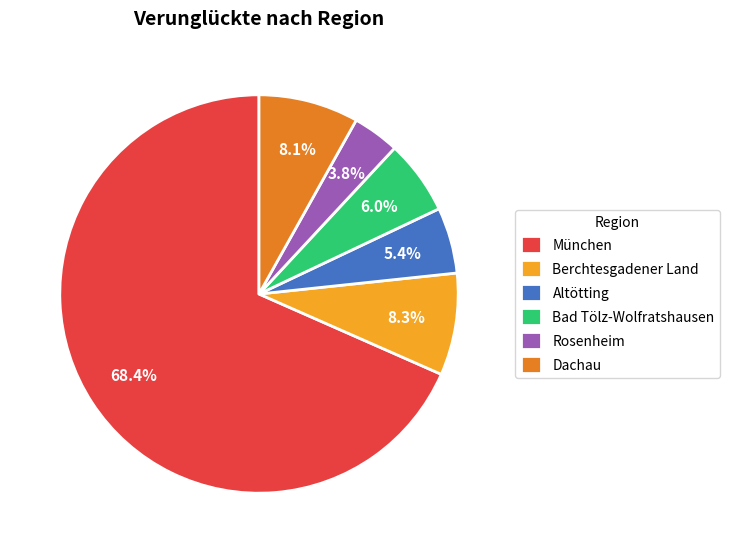

Which has a higher value, München or Rosenheim?

München